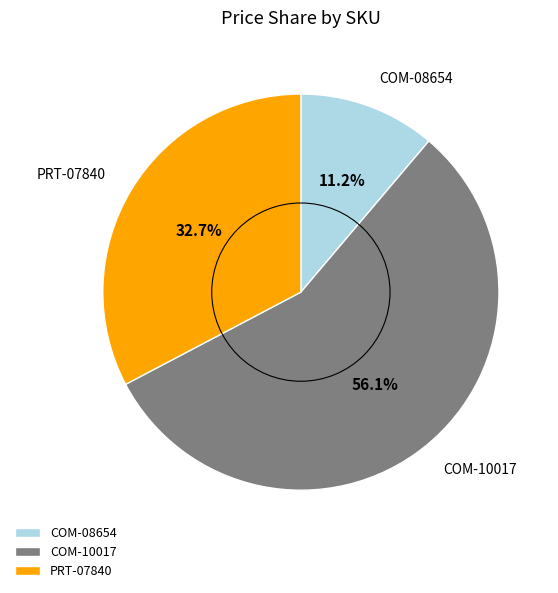

How many slices are in this pie chart?

3